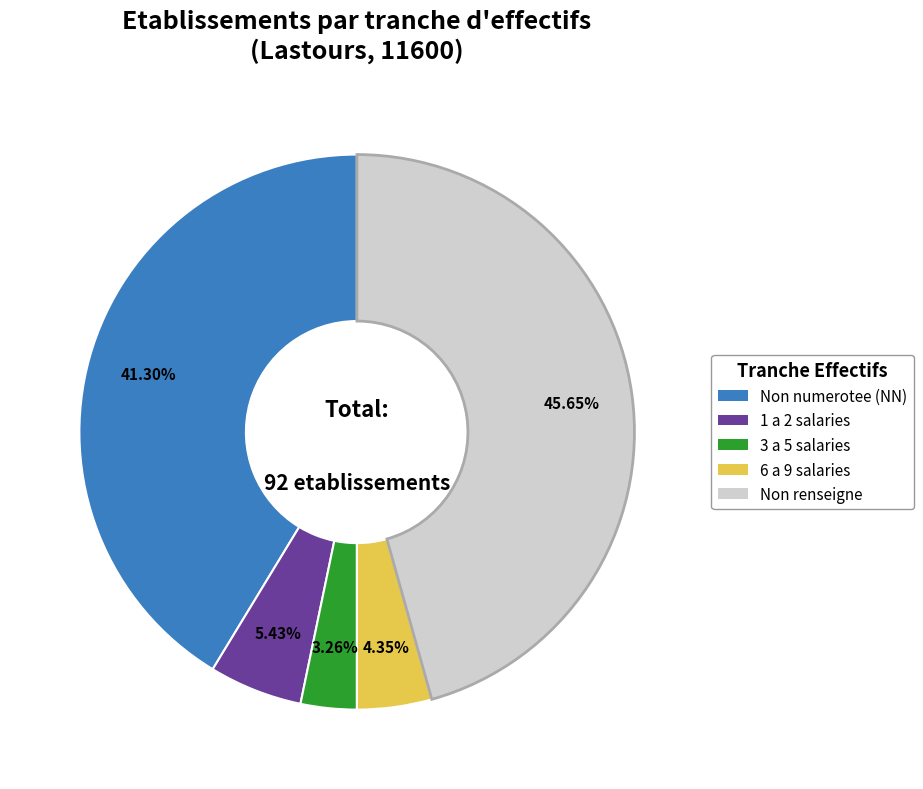

Is there any slice that represents more than half of the pie?

No